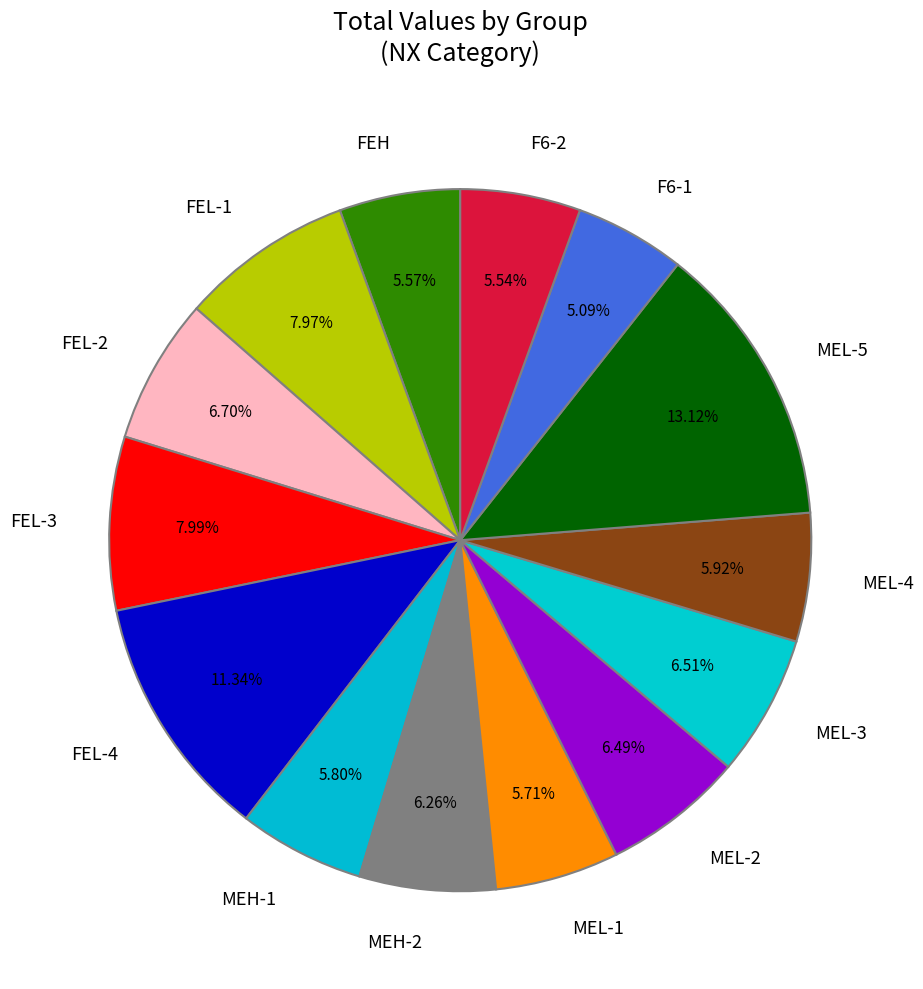

Approximately how many times larger is the value at MEL-3 compared to FEL-4?

0.6